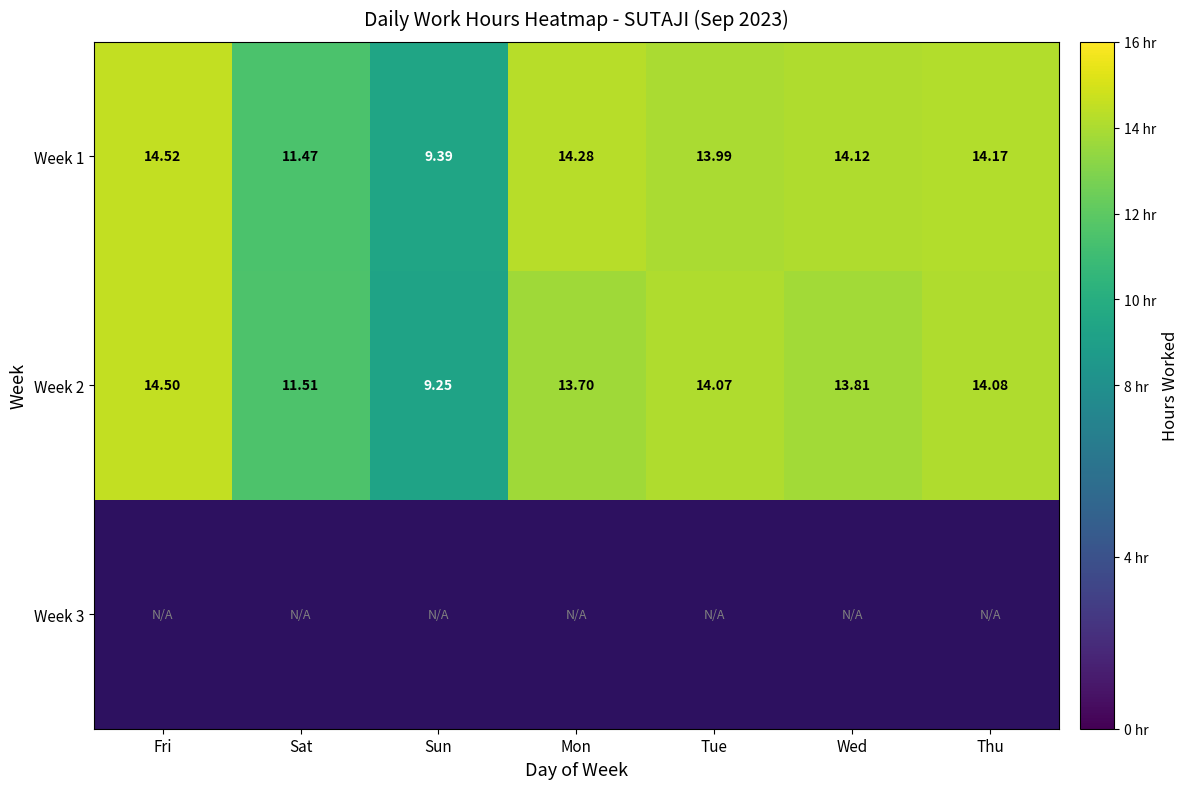

Is the value of Week 1 at Thu greater than the value of Week 2 at Thu?

Yes